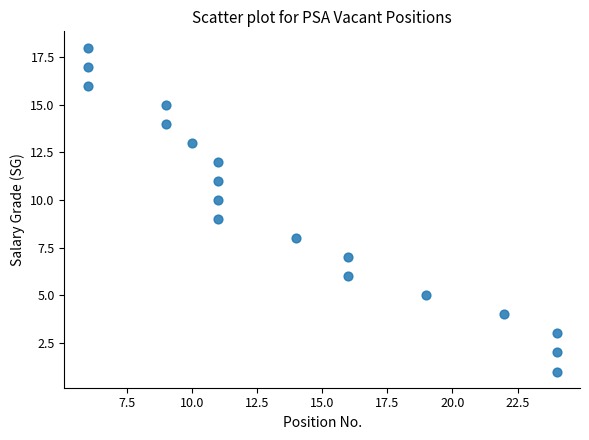

What is the range of Y values (max minus min)?

17